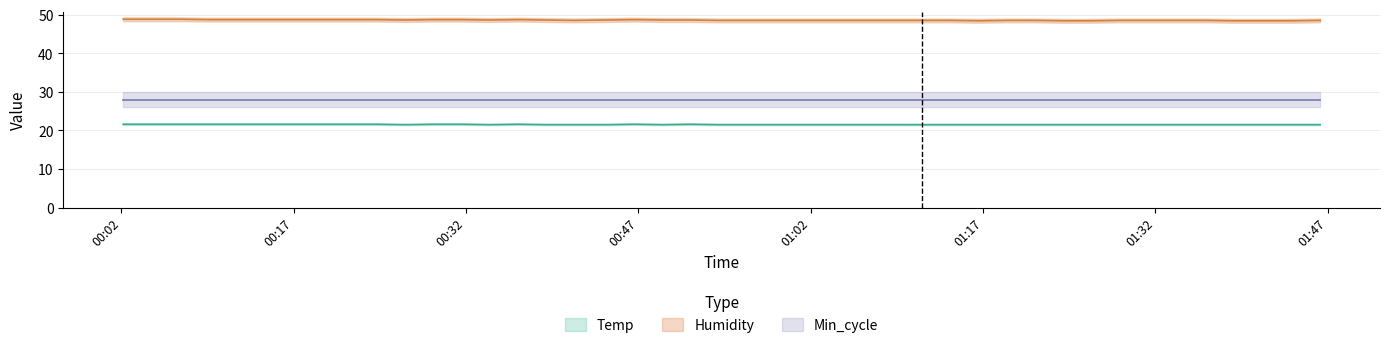

What is the greatest value displayed?

48.8